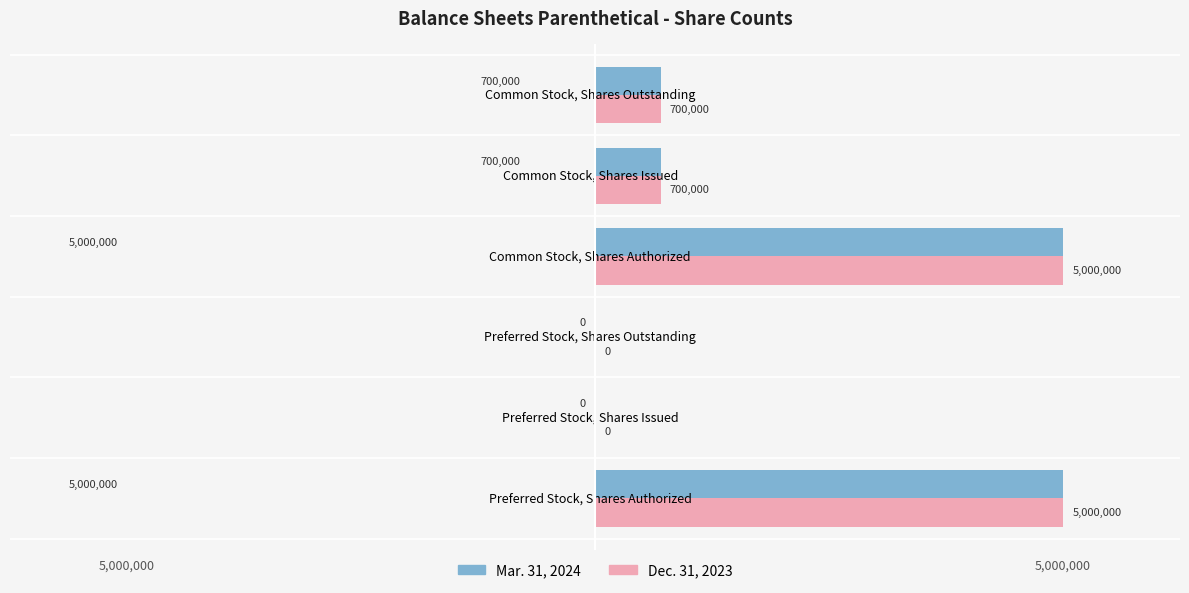

The Mar. 31, 2024 series shows 5000000 at Preferred Stock, Shares Authorized. True or false?

True